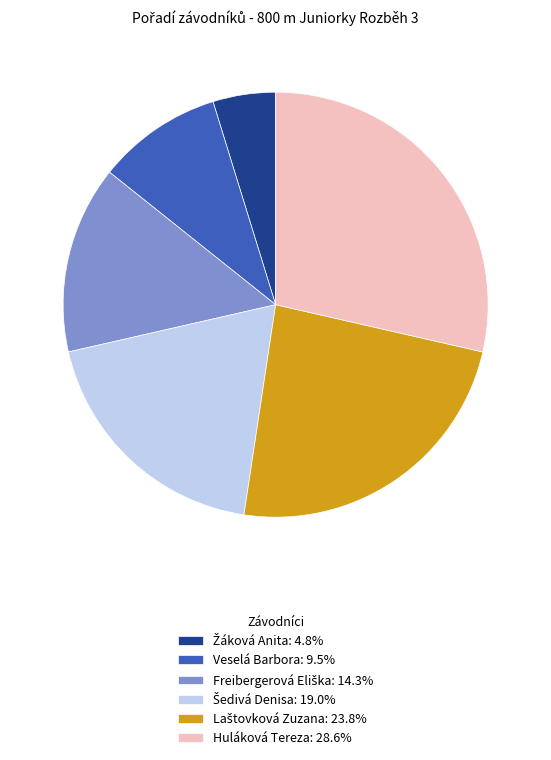

Does Huláková Tereza: 28.6% represent more than half of the total?

No